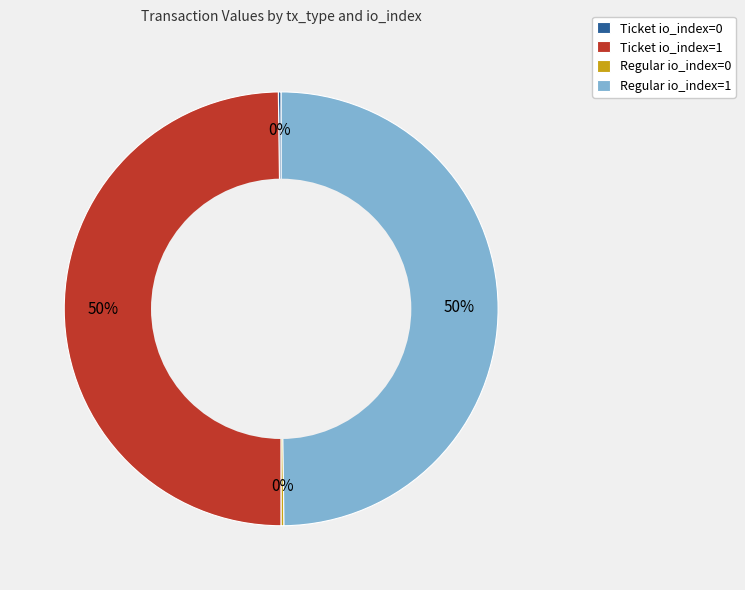

True or false: Regular io_index=1 accounts for 50% of the total.

True